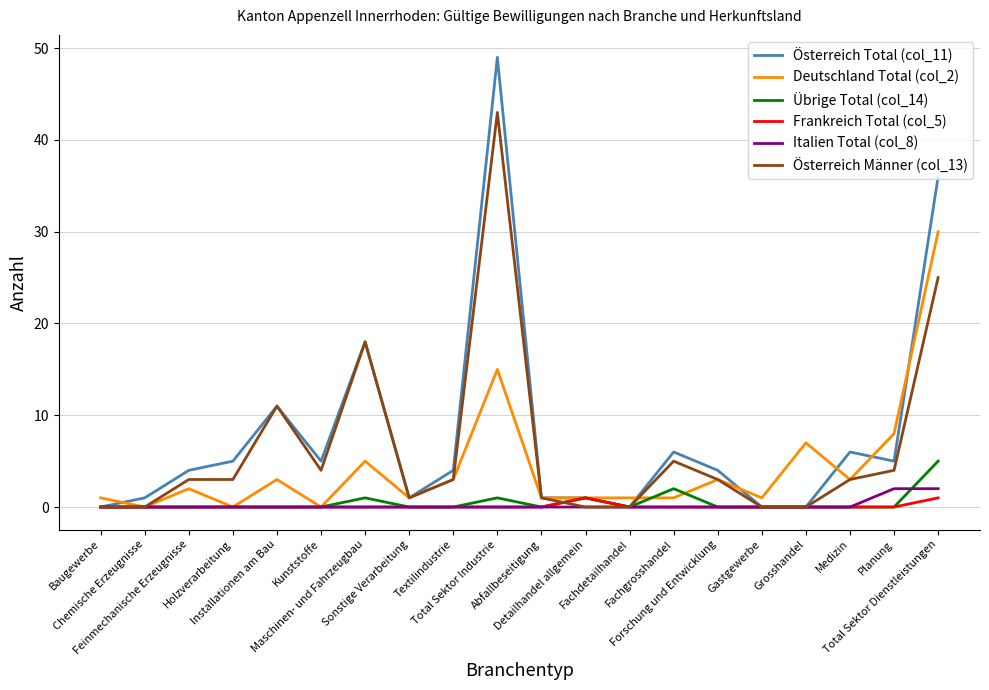

The Frankreich Total (col_5) series shows 0 at Holzverarbeitung. True or false?

True